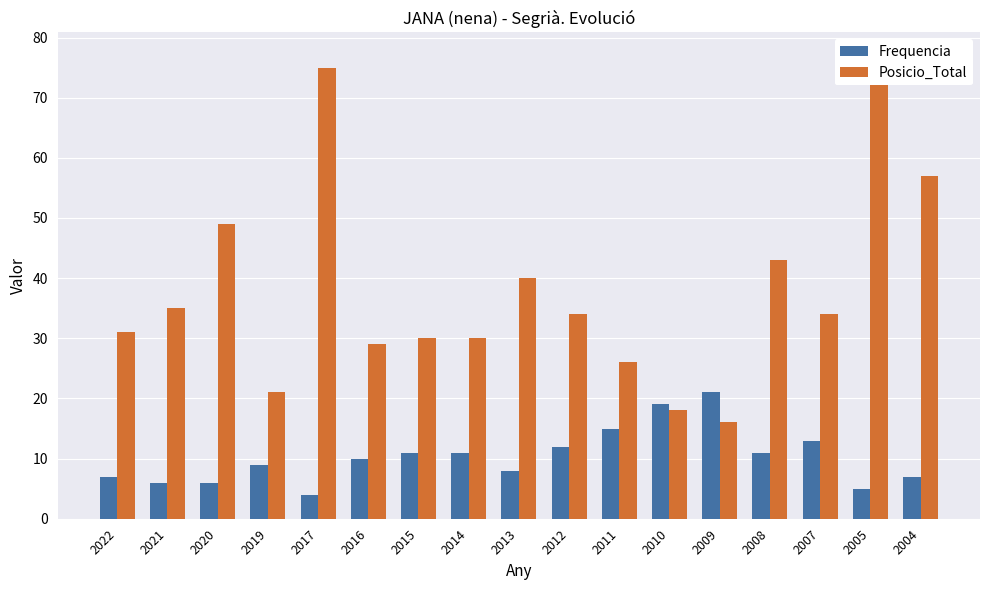

What is the total value across all series at 2005?

82